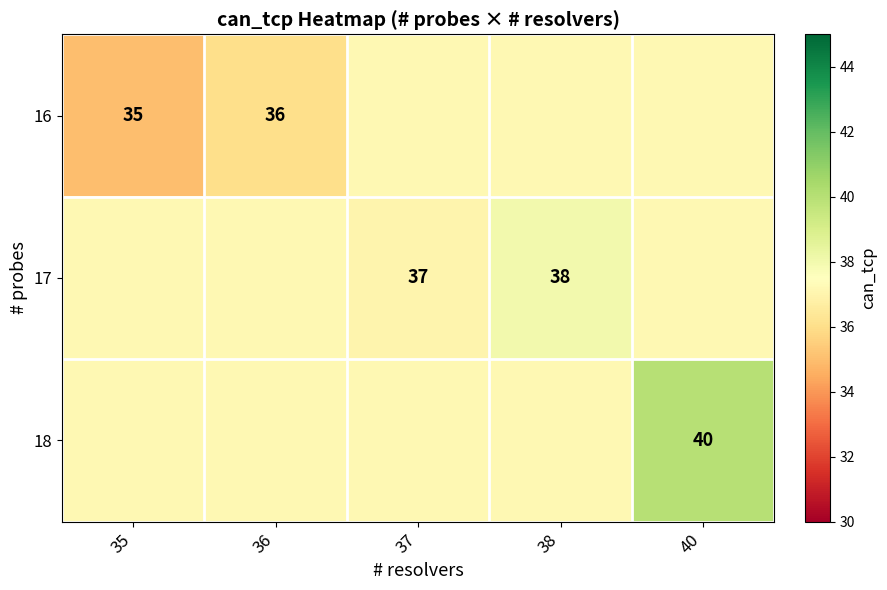

Which label corresponds to the largest value in the chart?

40